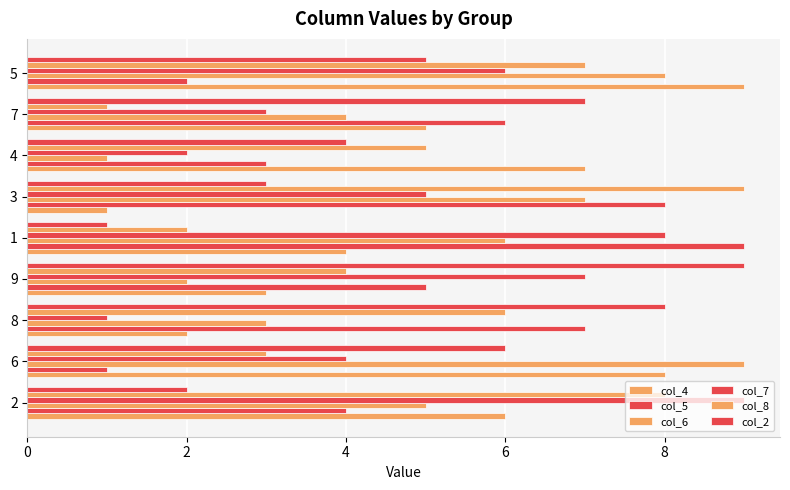

How many data points does each series have?

9